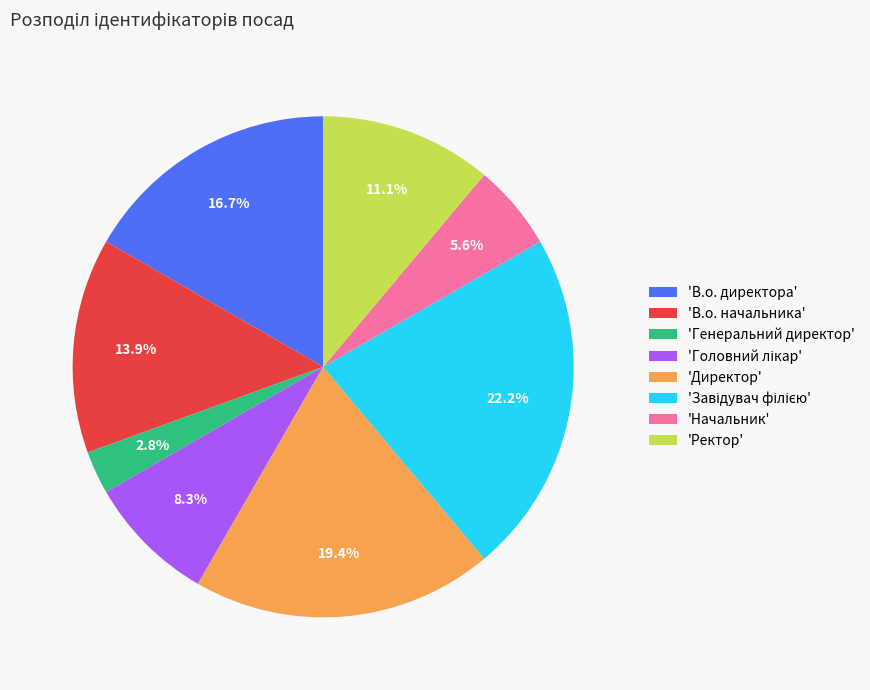

To the nearest percent, what is the difference between the largest and smallest slice percentages?

19%